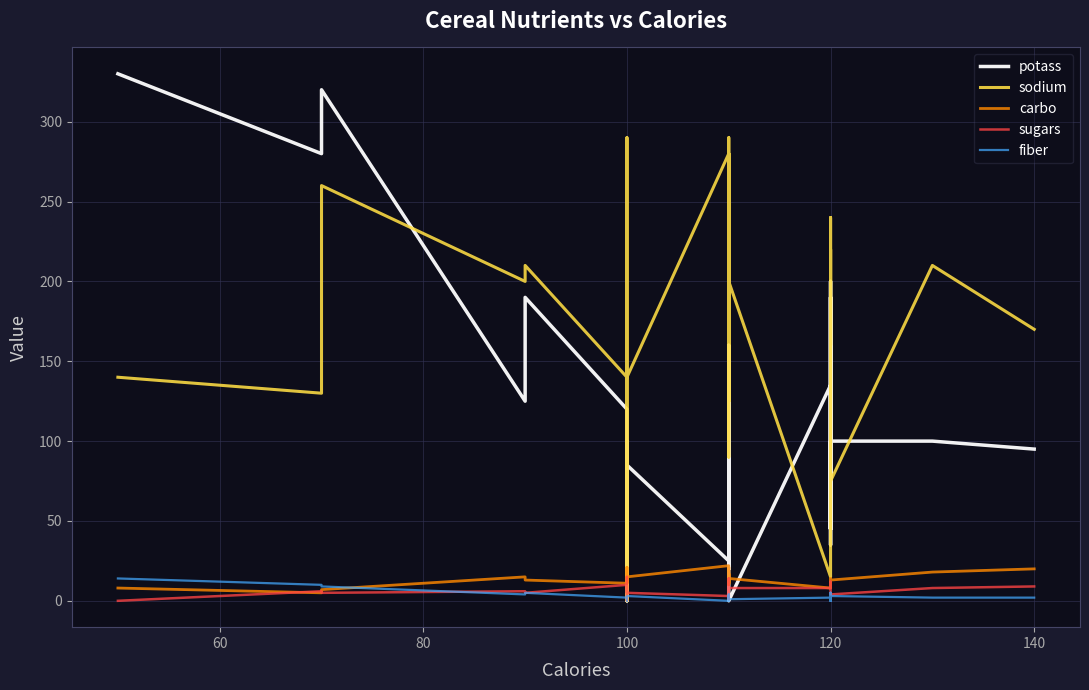

Is the value of fiber at 140 greater than the value of potass at 120?

No